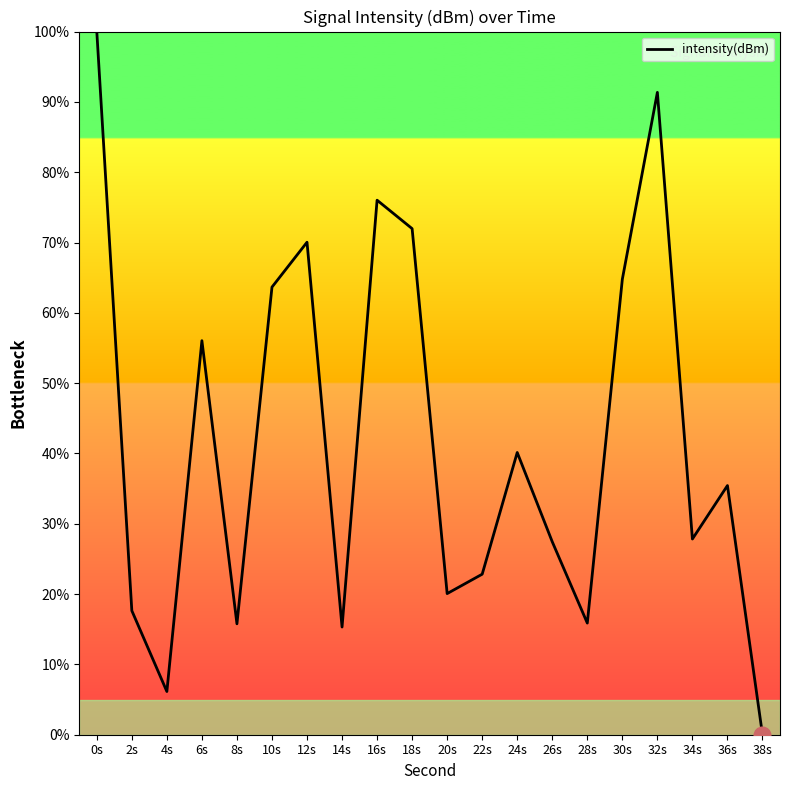

What is the approximate value at 2s?

17.6